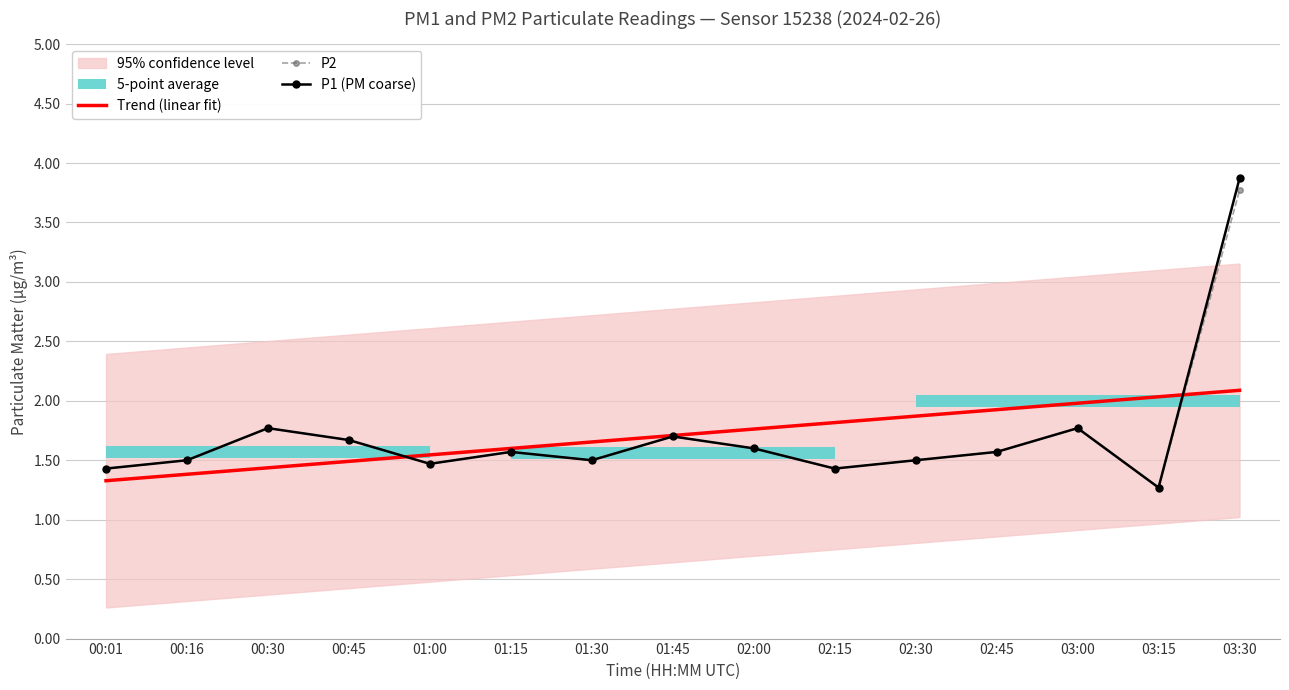

Which label corresponds to the largest value in the chart?

03:30